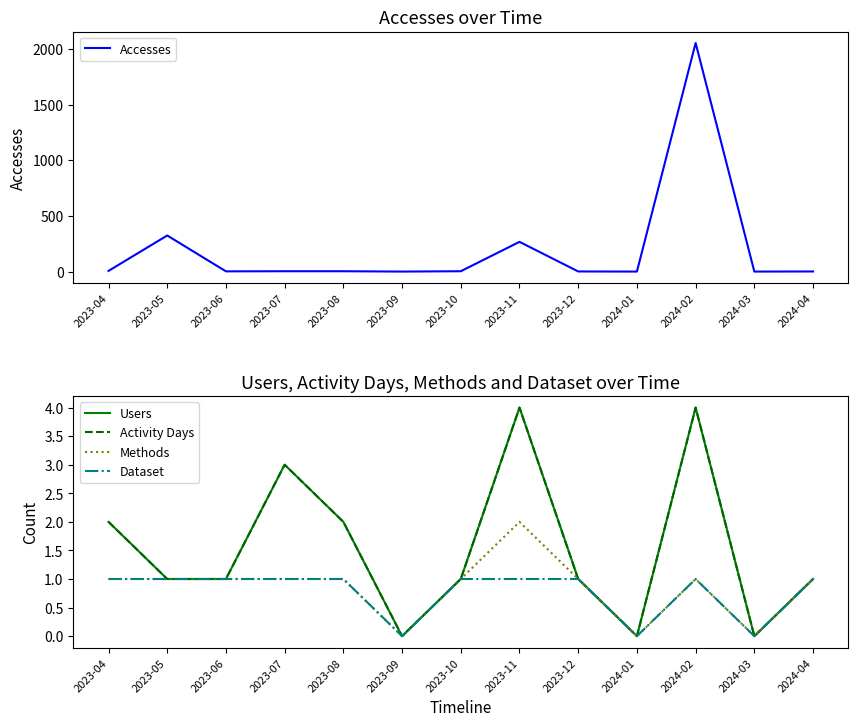

What is the value of the Methods point at the 13th from the left?

1